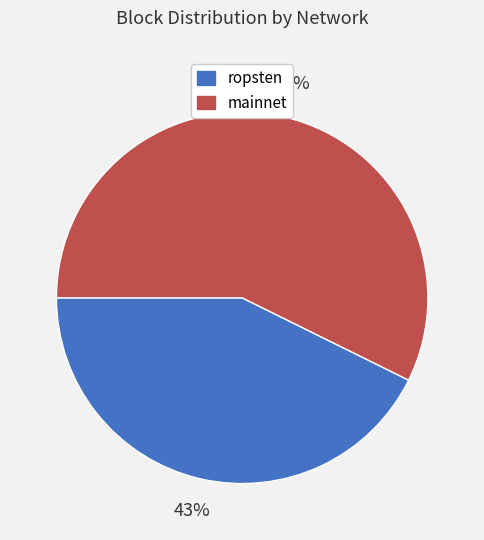

Does any single category account for the majority?

Yes